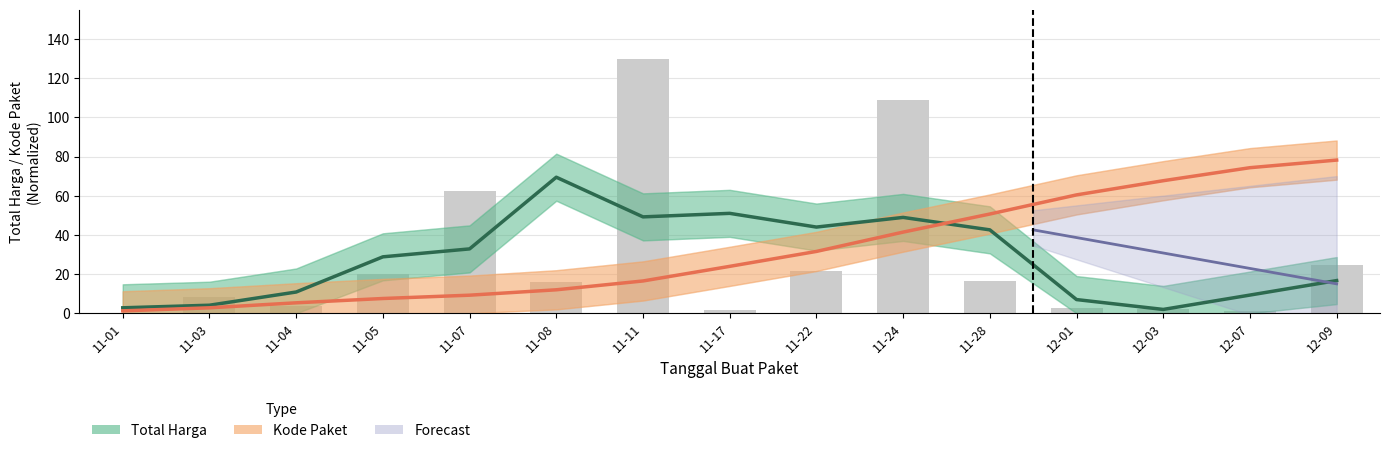

At which category is the sum across all series the highest?

11-24